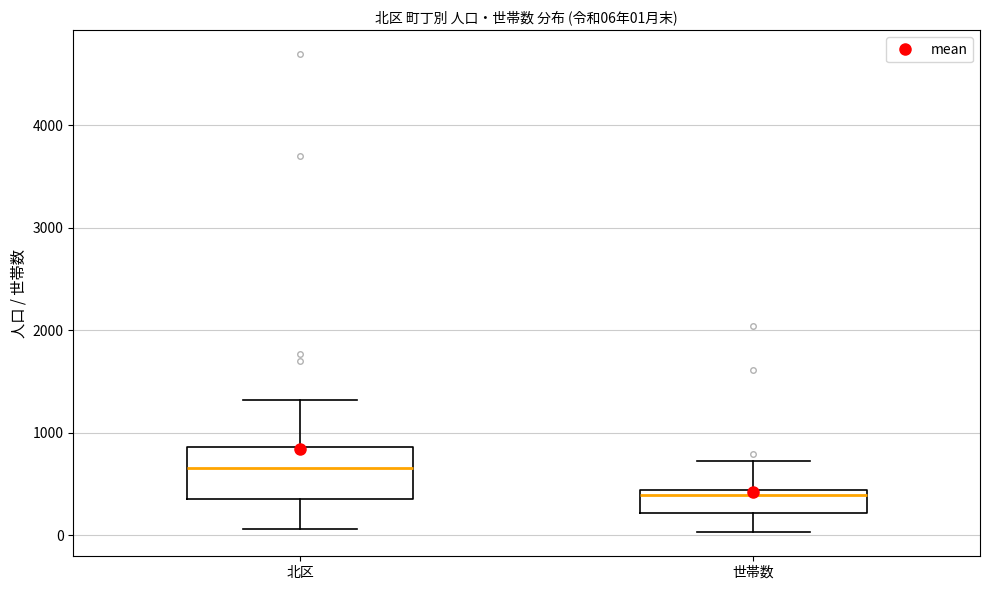

Comparing the boxes themselves (not the whiskers), which one is the tallest?

北区